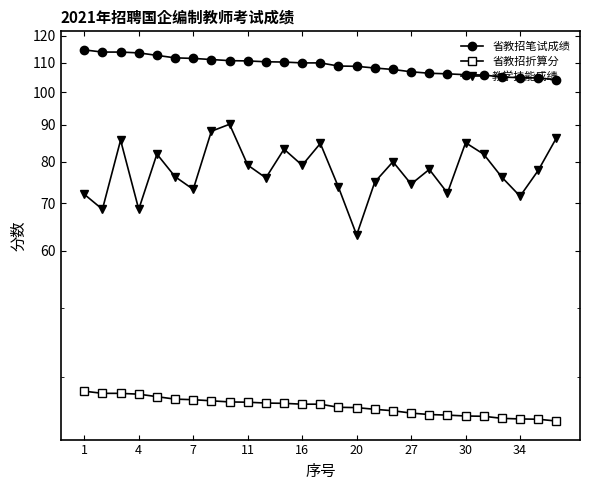

What is the difference between the maximum and minimum values in the 省教招折算分 series?

3.5